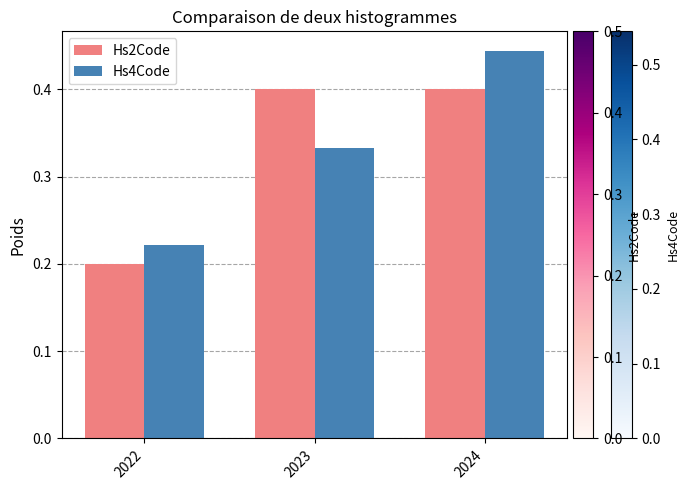

The value of Hs4Code at 2022 is 0.2. True or false?

True